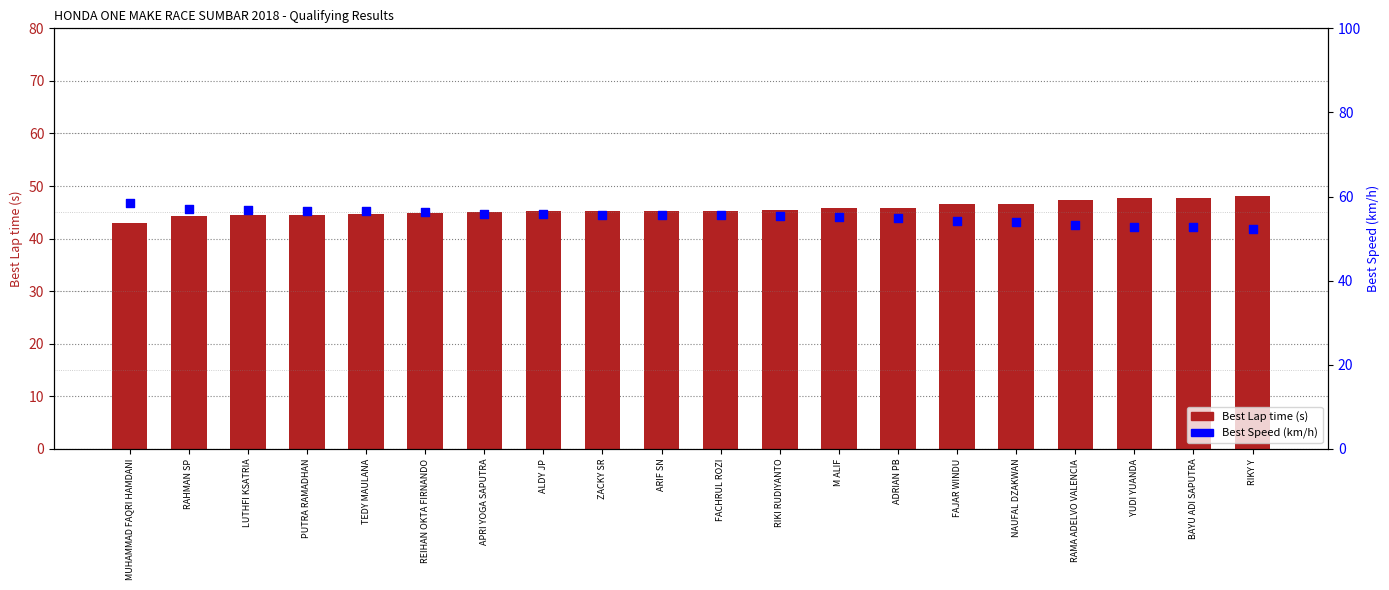

What is the total value across all series at ARIF SN?

100.9